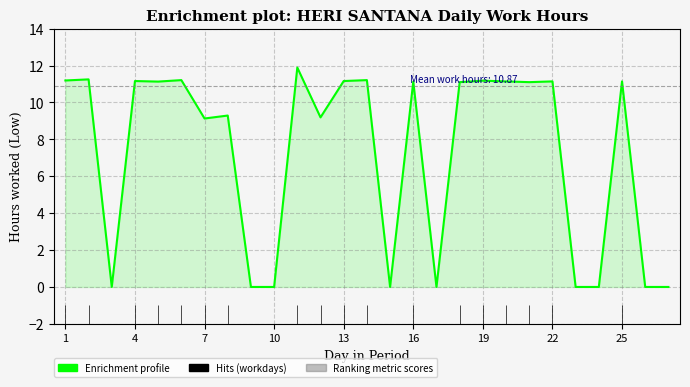

True or false: there are more than 1 points higher than both neighbors.

True